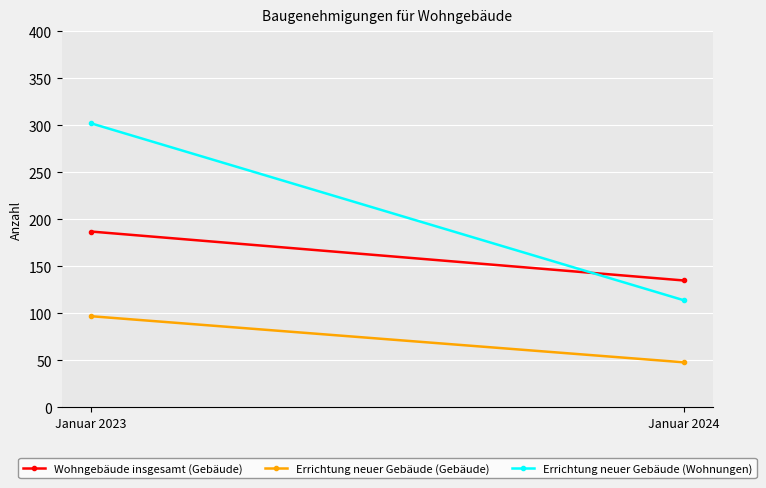

What is the difference between the maximum and minimum values in the Errichtung neuer Gebäude (Wohnungen) series?

188